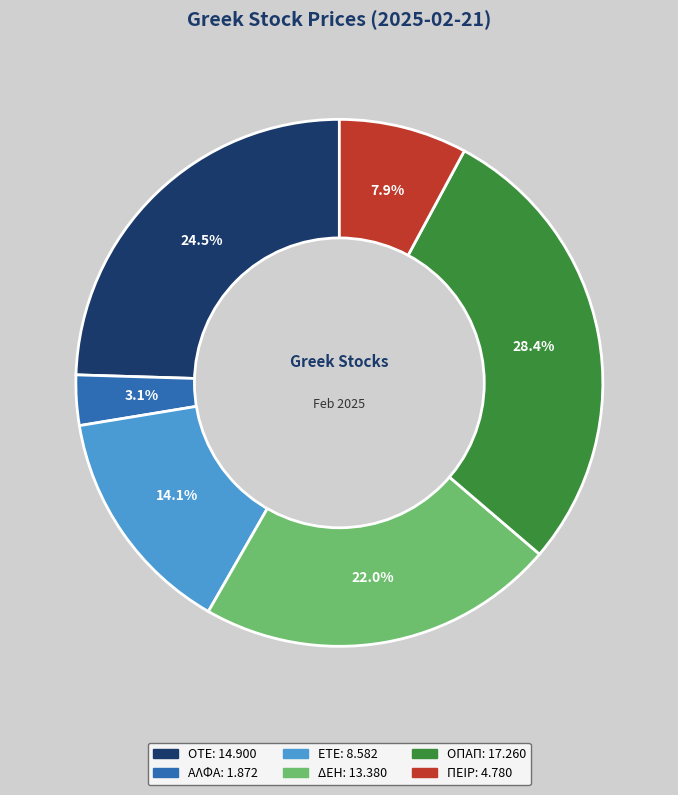

To the nearest percent, what portion does ΕΤΕ represent?

14%